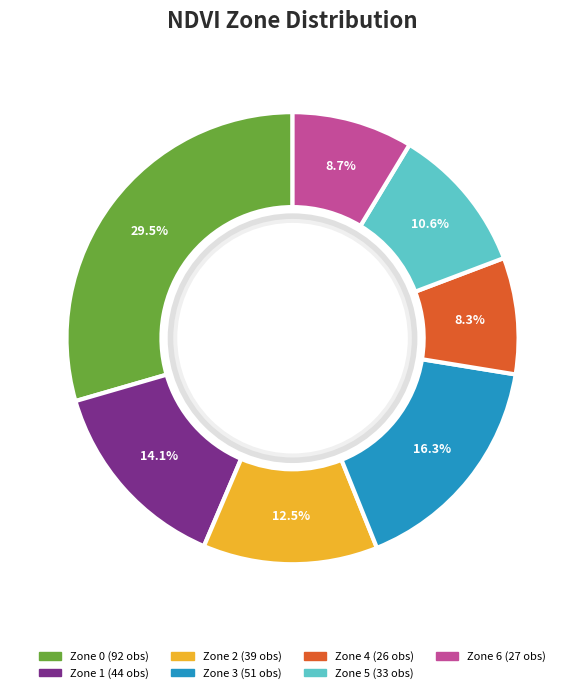

How many segments does this pie chart have?

7